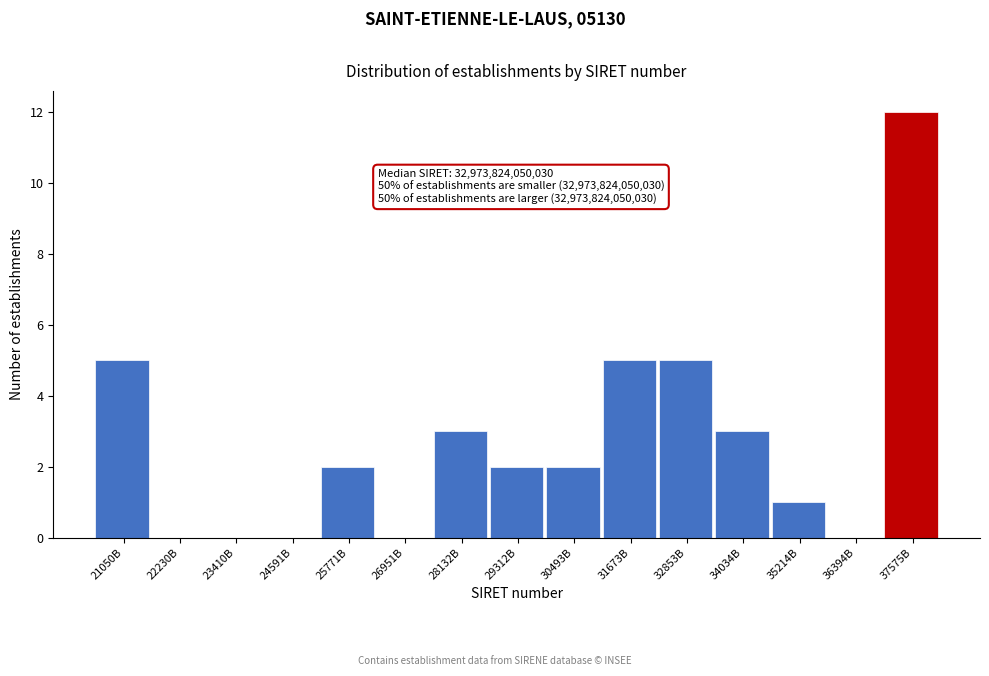

Reading left to right, transcribe all the data shown in this chart.

21050B=5	22230B=0	23410B=0	24591B=0	25771B=2	26951B=0	28132B=3	29312B=2	30493B=2	31673B=5	32853B=5	34034B=3	35214B=1	36394B=0	37575B=12